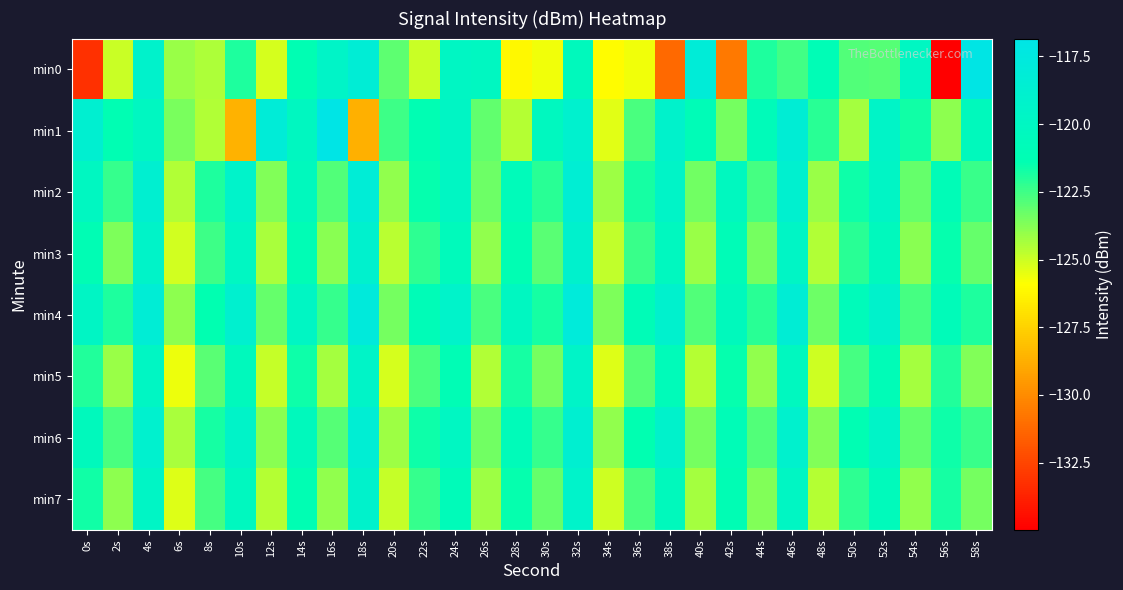

What is the minimum value shown in the chart?

-135.0